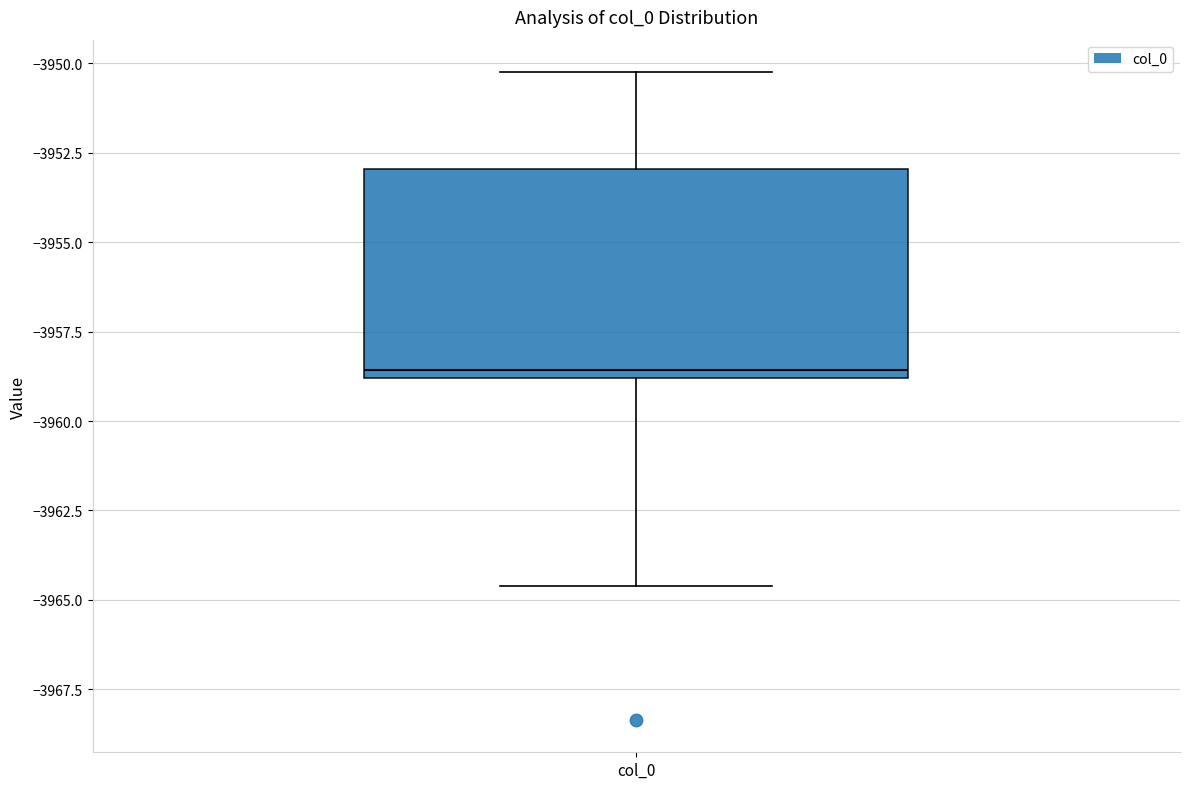

Where is the upper edge of the box for col_0 on the y-axis? The values are not printed on the chart, so give them approximately, as read against the axis.

-3953.0